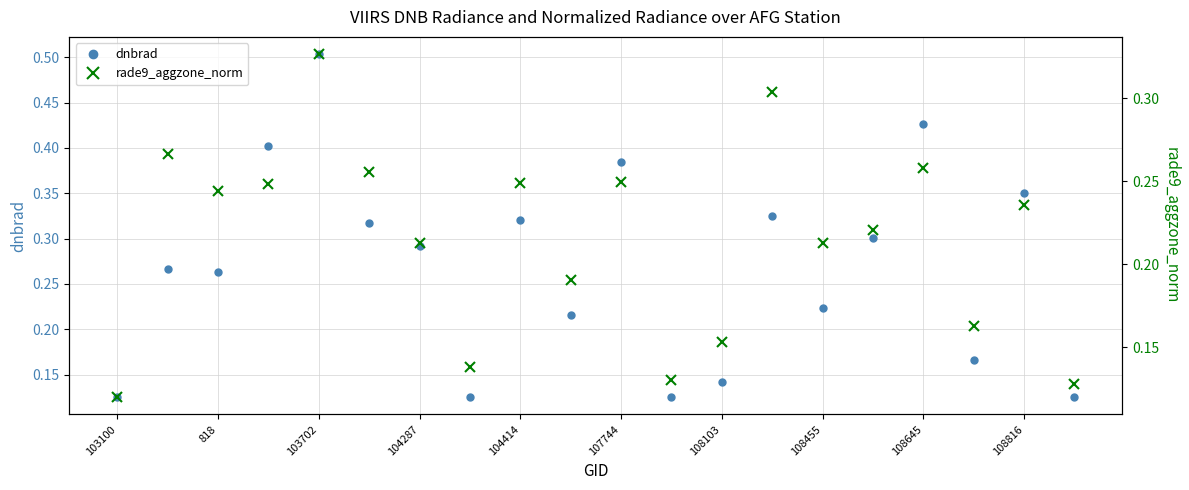

The dnbrad series shows 0.5 at 103702. True or false?

True